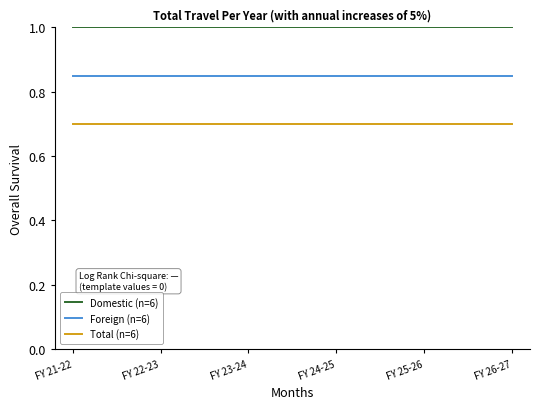

What is the average value of the Total (n=6) series?

0.7